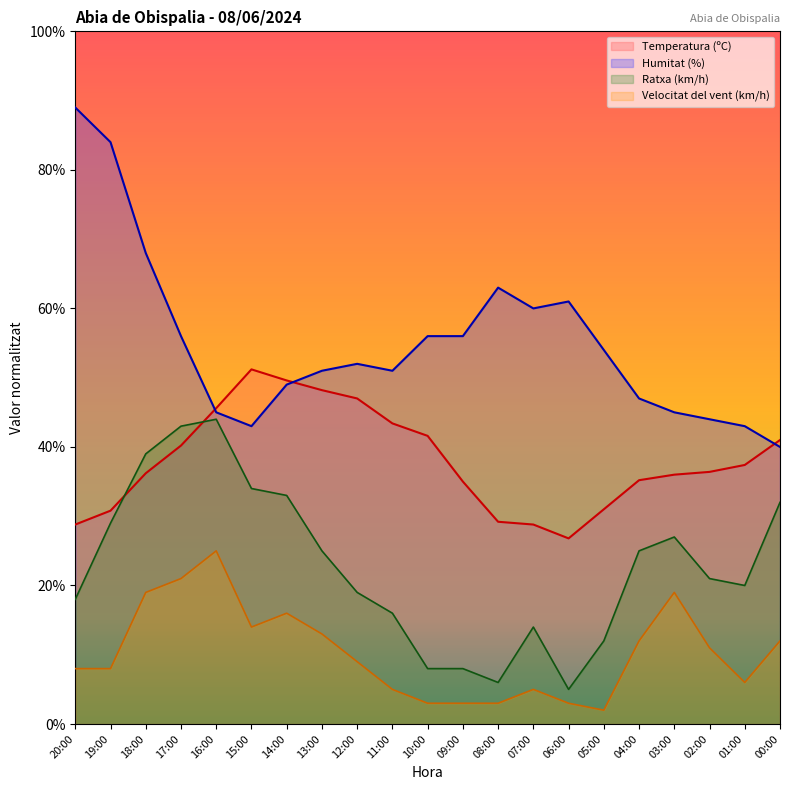

Which series has the largest total across all categories?

Humitat (%)